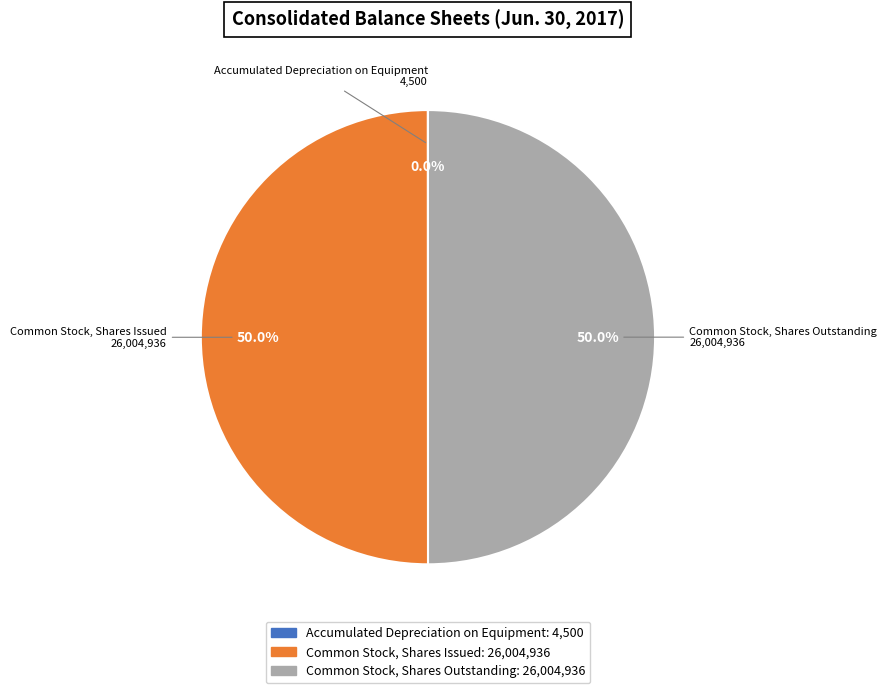

Do Common Stock, Shares Outstanding and Common Stock, Shares Issued together represent more than half of the pie?

Yes